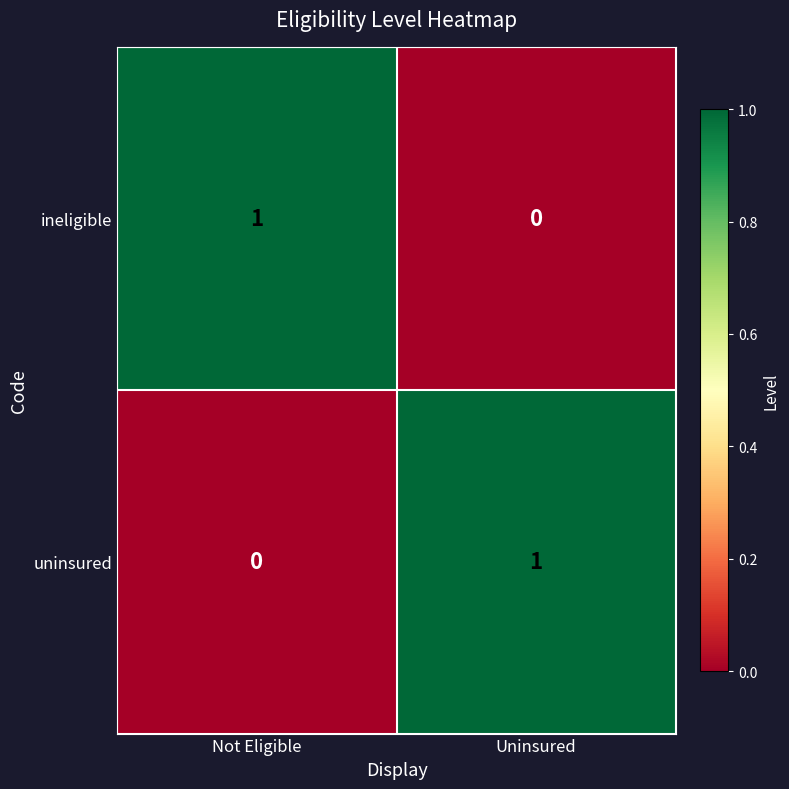

At Not Eligible, list the series in order from smallest to largest.

uninsured, ineligible